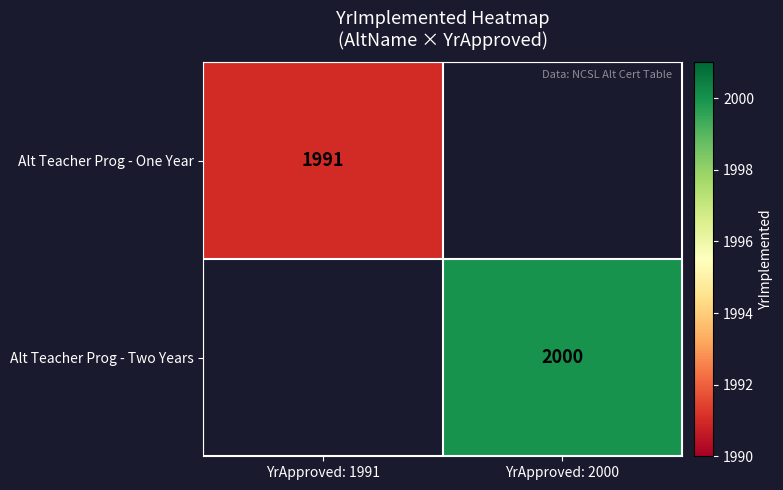

Count the number of data series in this chart.

2